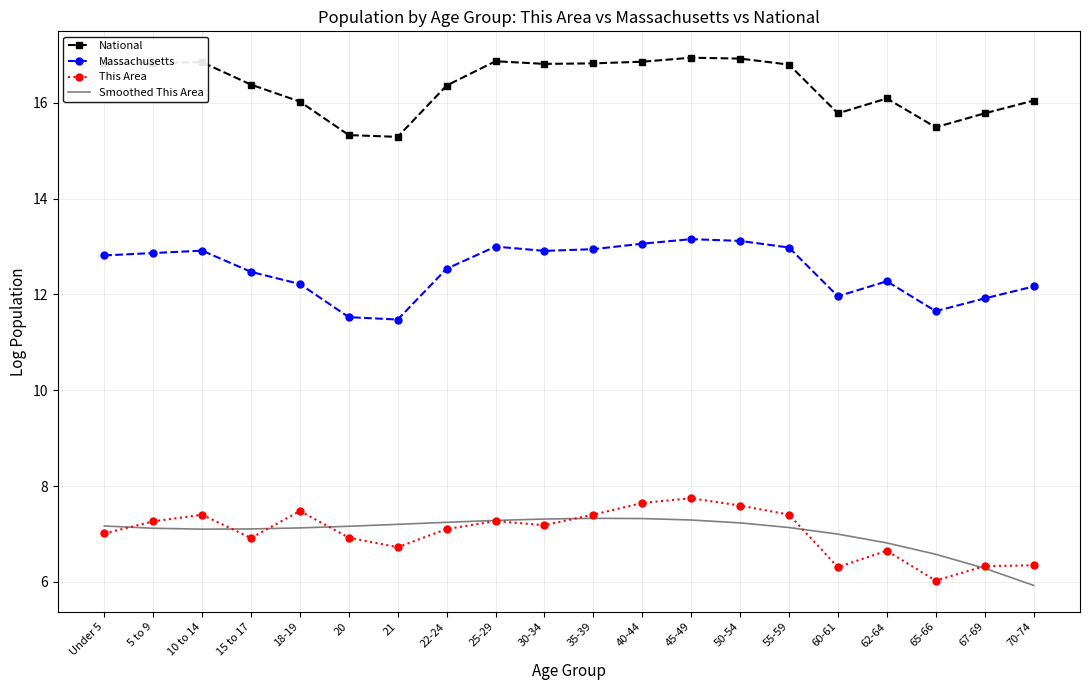

True or false: Smoothed This Area and National intersect in this chart.

False